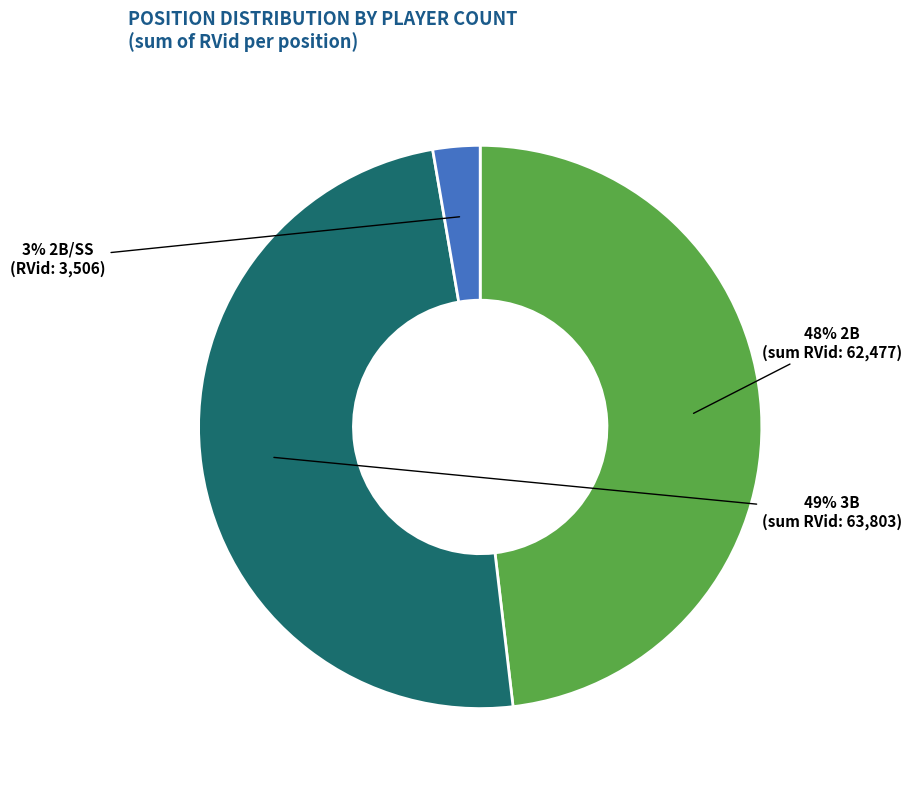

Is there any slice that represents more than half of the pie?

No